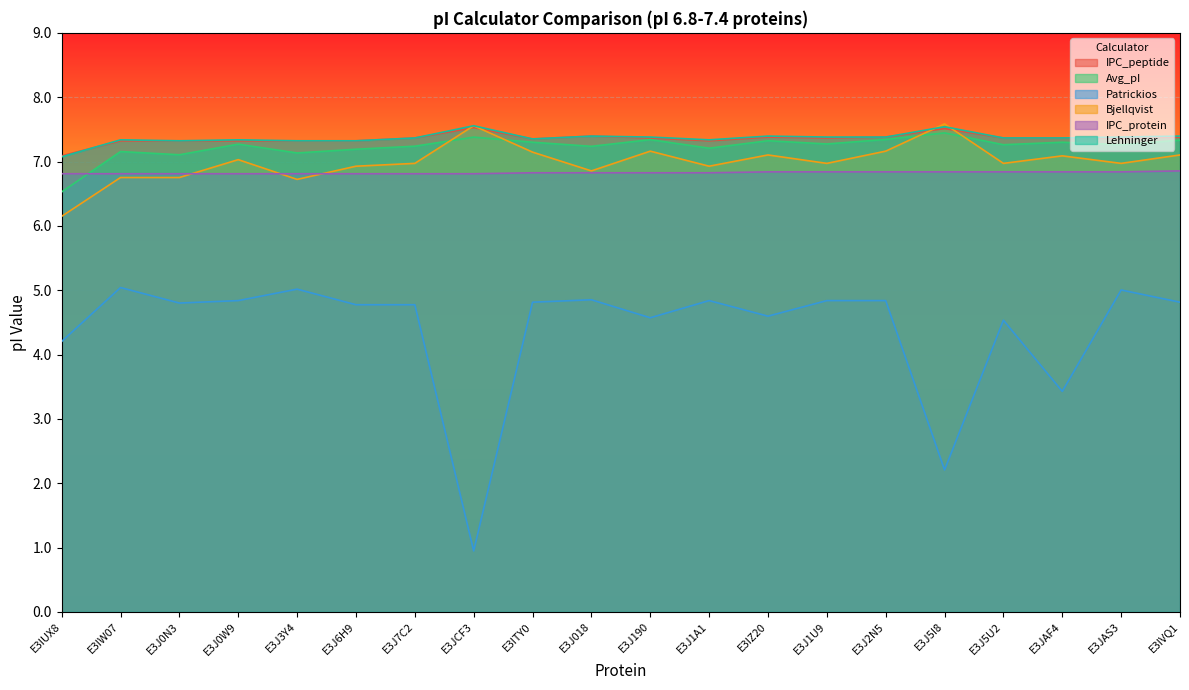

List the series in order of their peak value, lowest first.

Patrickios, IPC_protein, Avg_pI, IPC_peptide, Lehninger, Bjellqvist